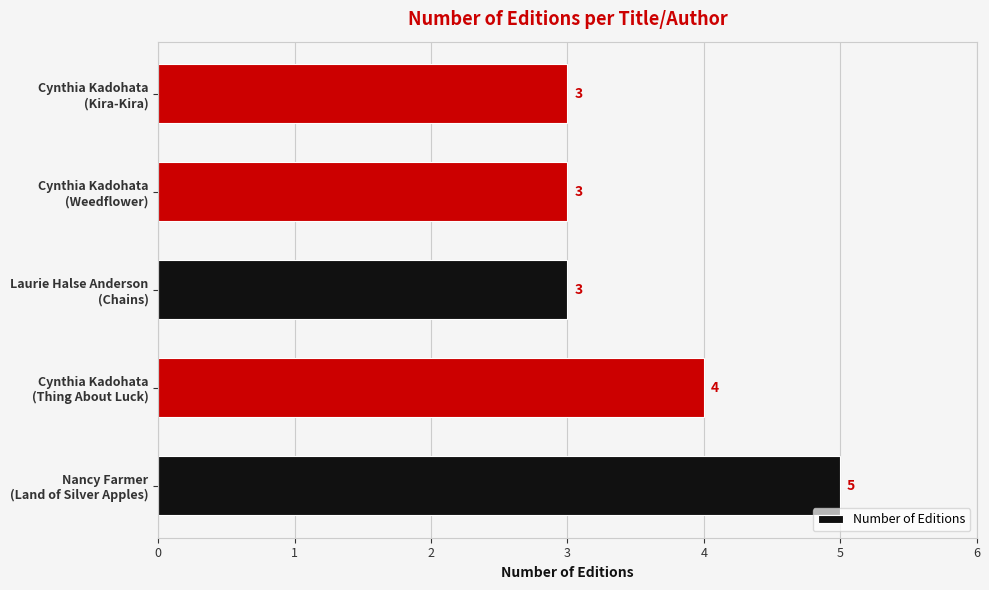

Count the values in the range 3 to 4.

4